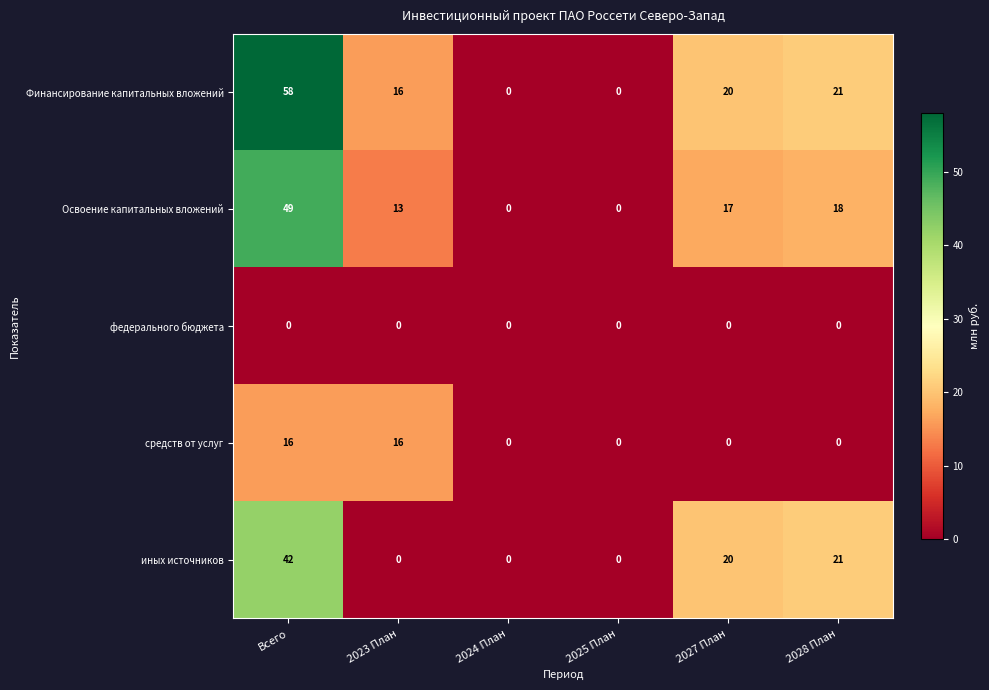

At how many categories does at least one series exceed 13?

4